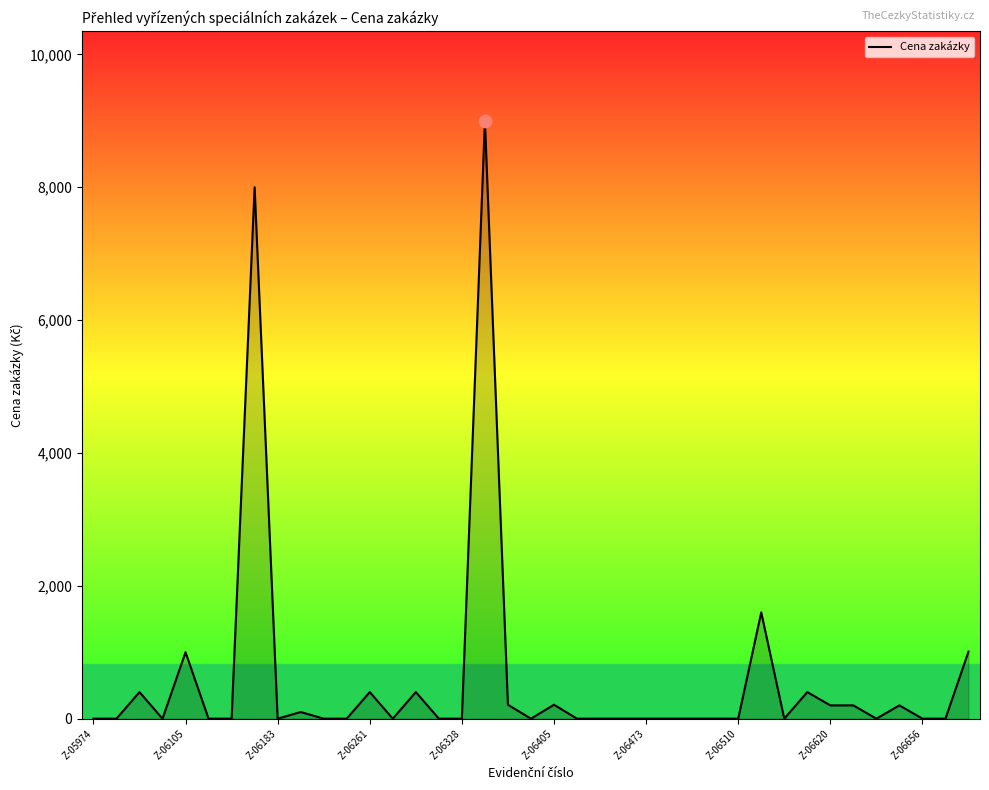

What is the difference between the maximum and minimum values?

9000.0